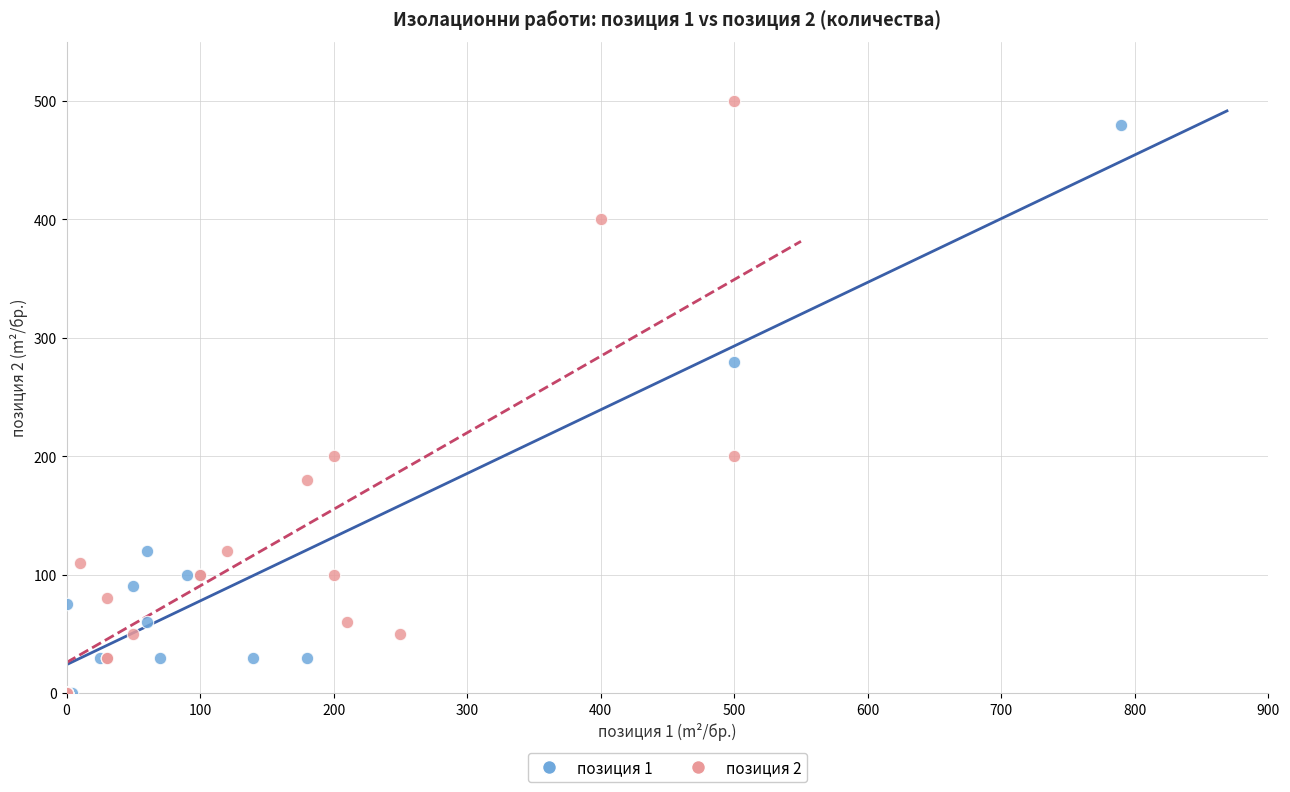

Which series contains the highest Y value?

позиция 2